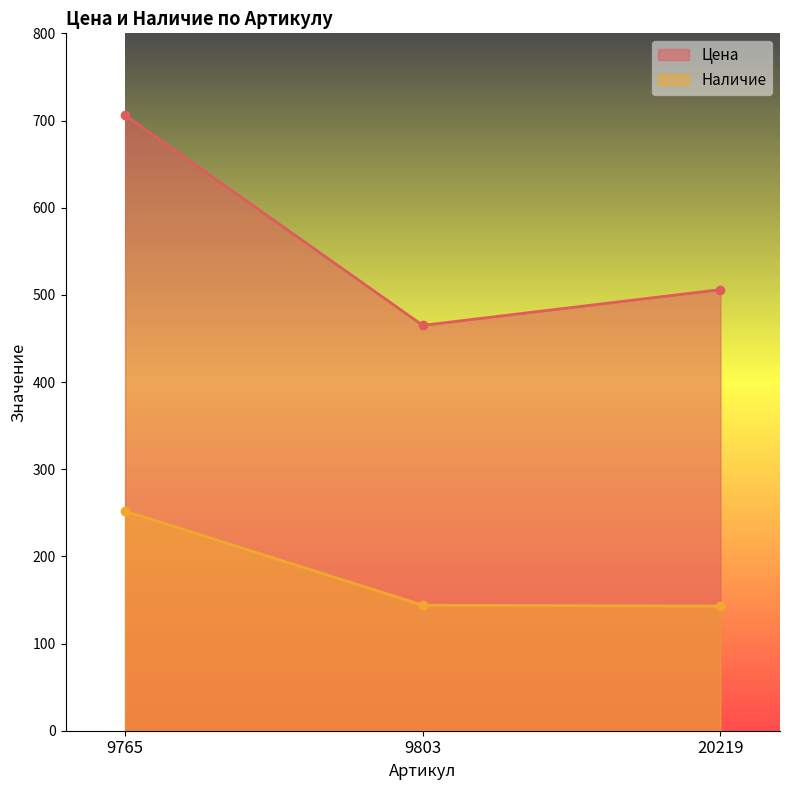

What value does the Цена series have at 9765, to the nearest 5?

705